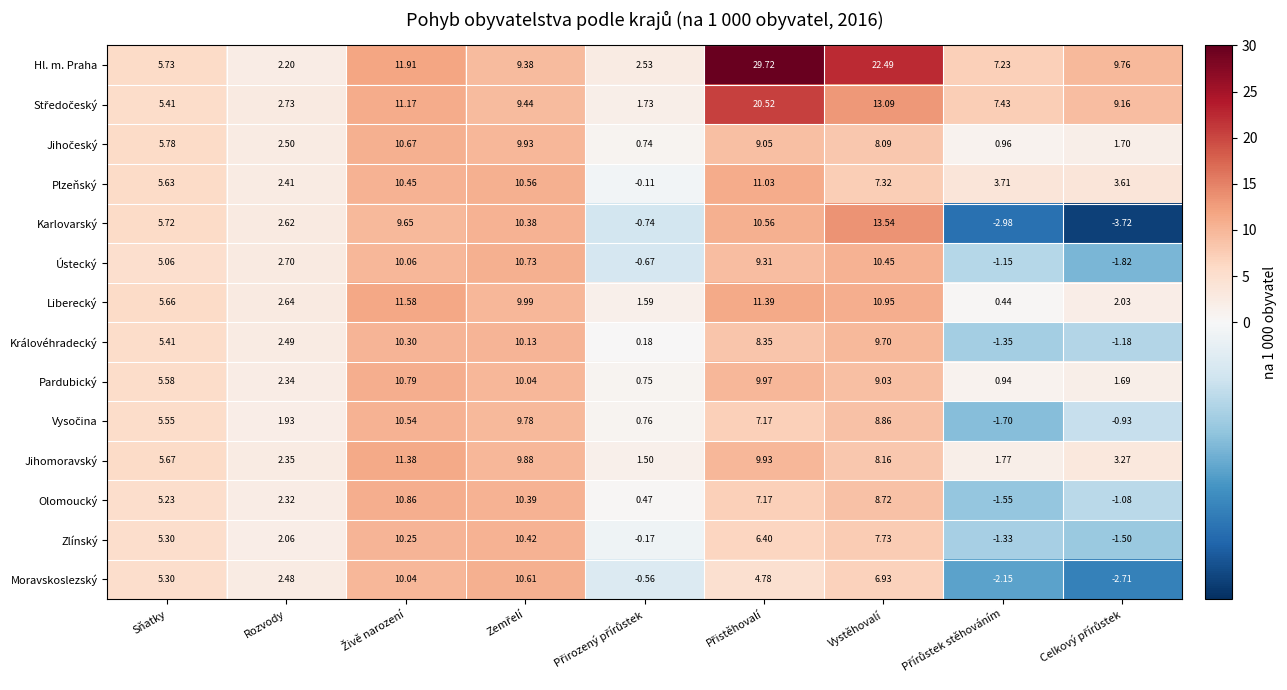

Which series has the largest total across all categories?

Hl. m. Praha